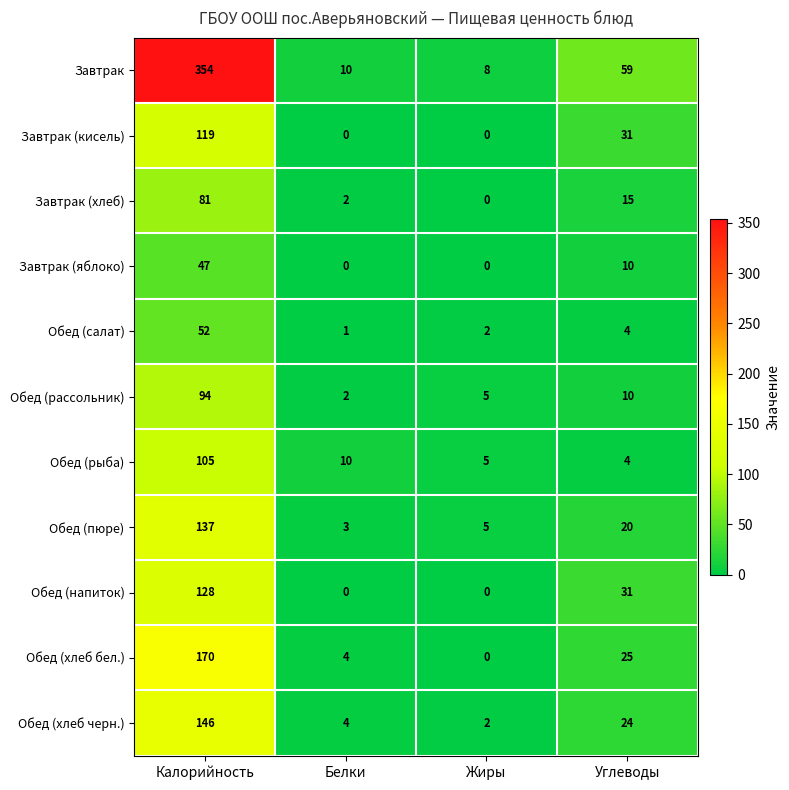

List the series in order of their peak value, highest first.

Завтрак, Обед (хлеб бел.), Обед (хлеб черн.), Обед (пюре), Обед (напиток), Завтрак (кисель), Обед (рыба), Обед (рассольник), Завтрак (хлеб), Обед (салат), Завтрак (яблоко)